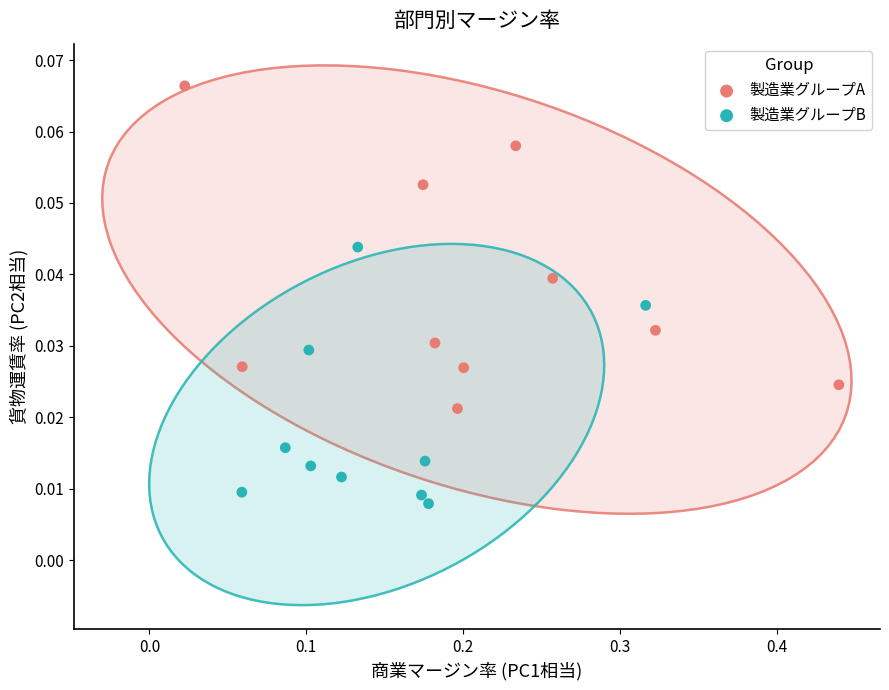

Which series reaches the minimum Y coordinate?

製造業グループB